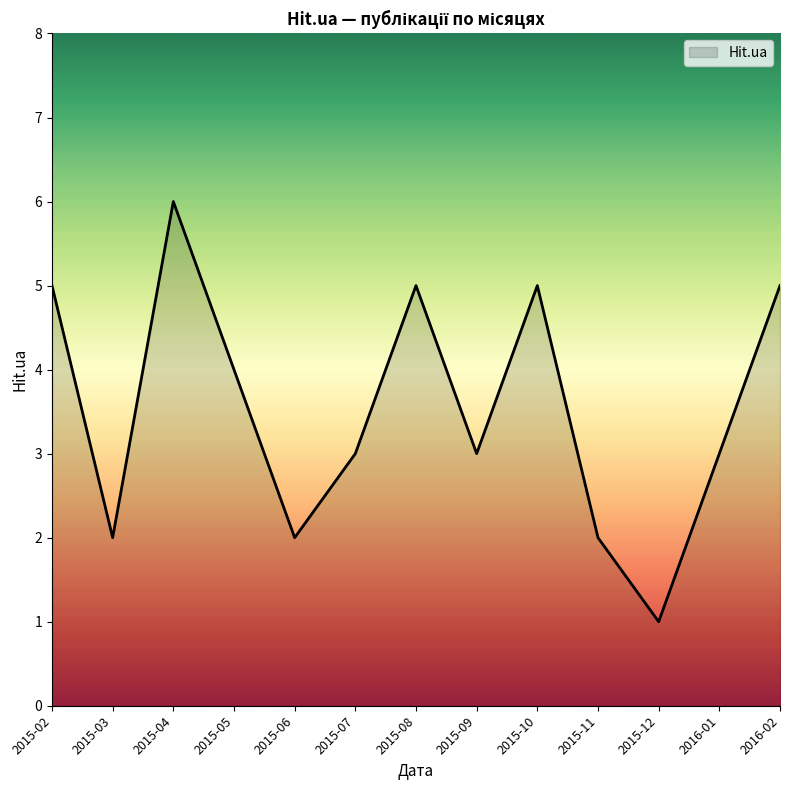

Which category has the lowest value across all series?

2015-12